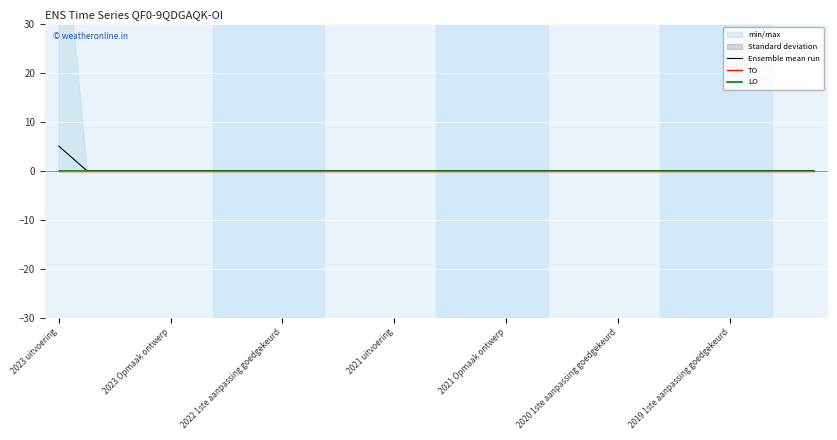

Is it true that Ensemble mean run equals 2 at 26?

False